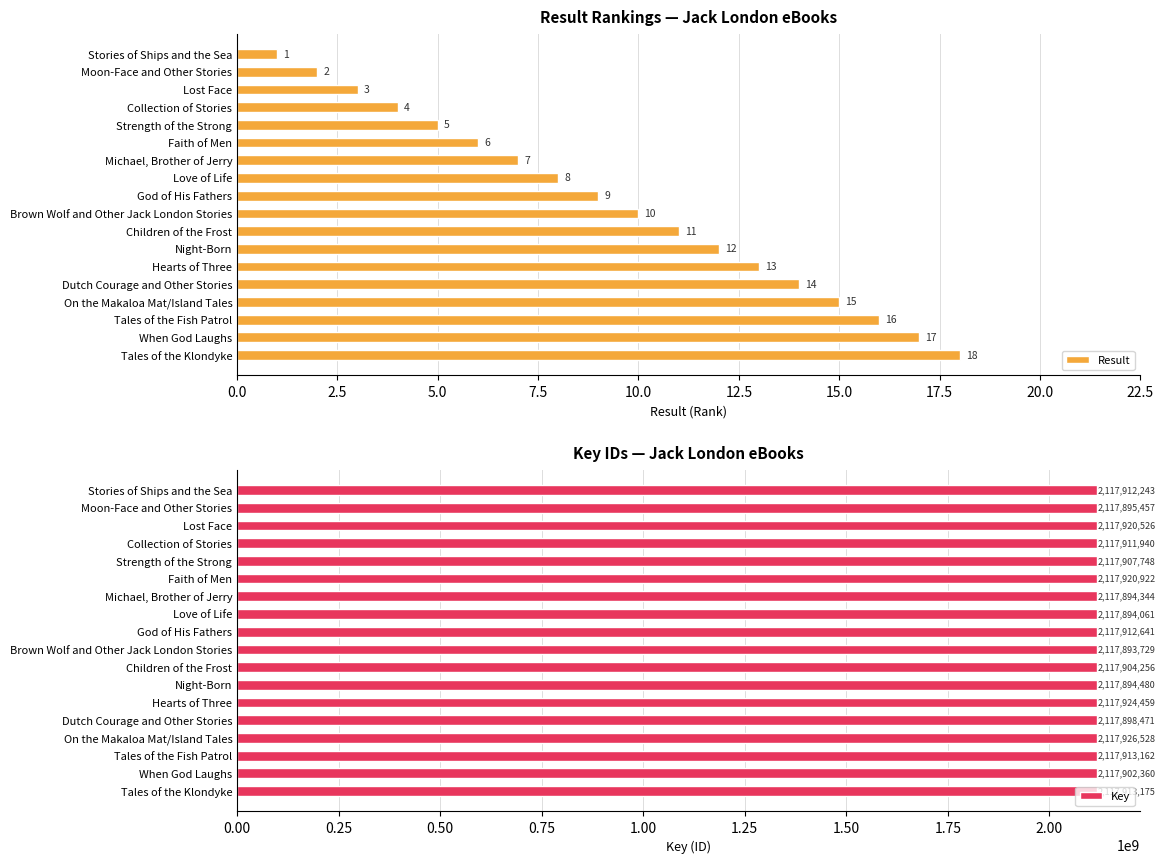

Reading left to right, transcribe all the data shown in this chart.

Result: 1	2	3	4	5	6	7	8	9	10	11	12	13	14	15	16	17	18
Key: 2117912243	2117895457	2117920526	2117911940	2117907748	2117920922	2117894344	2117894061	2117912641	2117893729	2117904256	2117894480	2117924459	2117898471	2117926528	2117913162	2117902360	2117913175